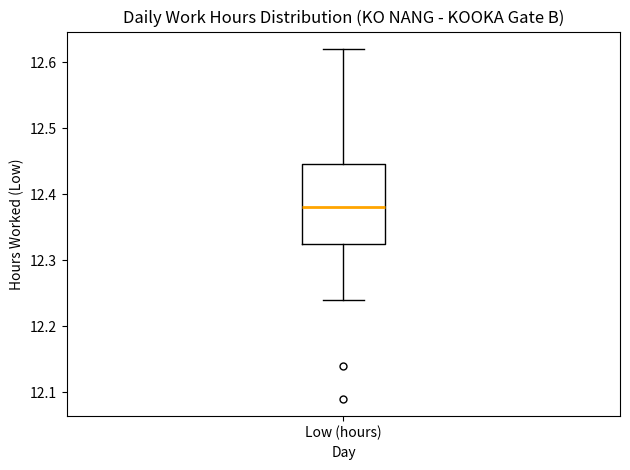

Read this box plot against the y-axis: the position of the median line, the range covered by the box, and the ends of both whiskers. The values are not printed on the chart, so give them approximately, as read against the axis.

median 12.38, box 12.33 to 12.45, whiskers 12.24 to 12.62